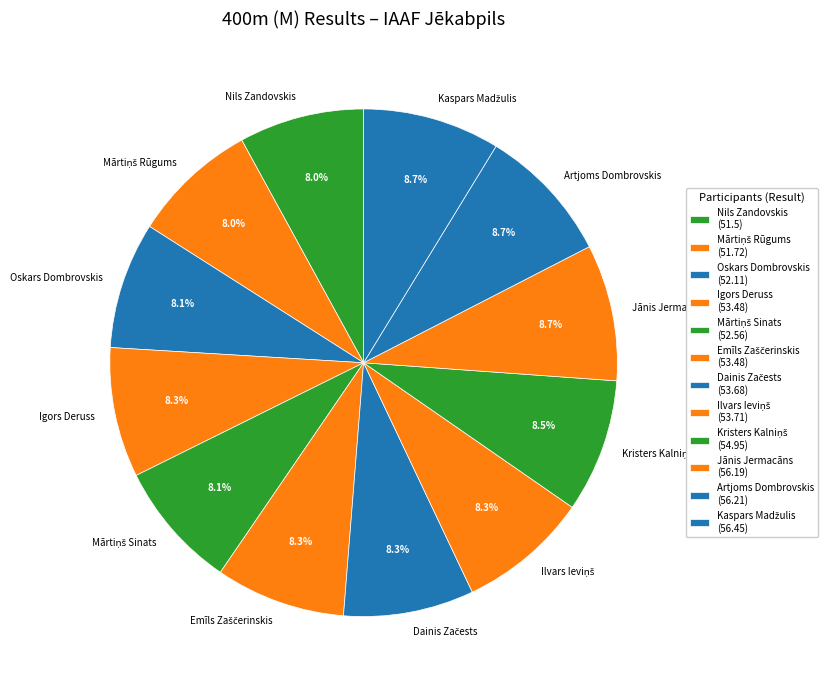

Is there any slice that represents more than half of the pie?

No